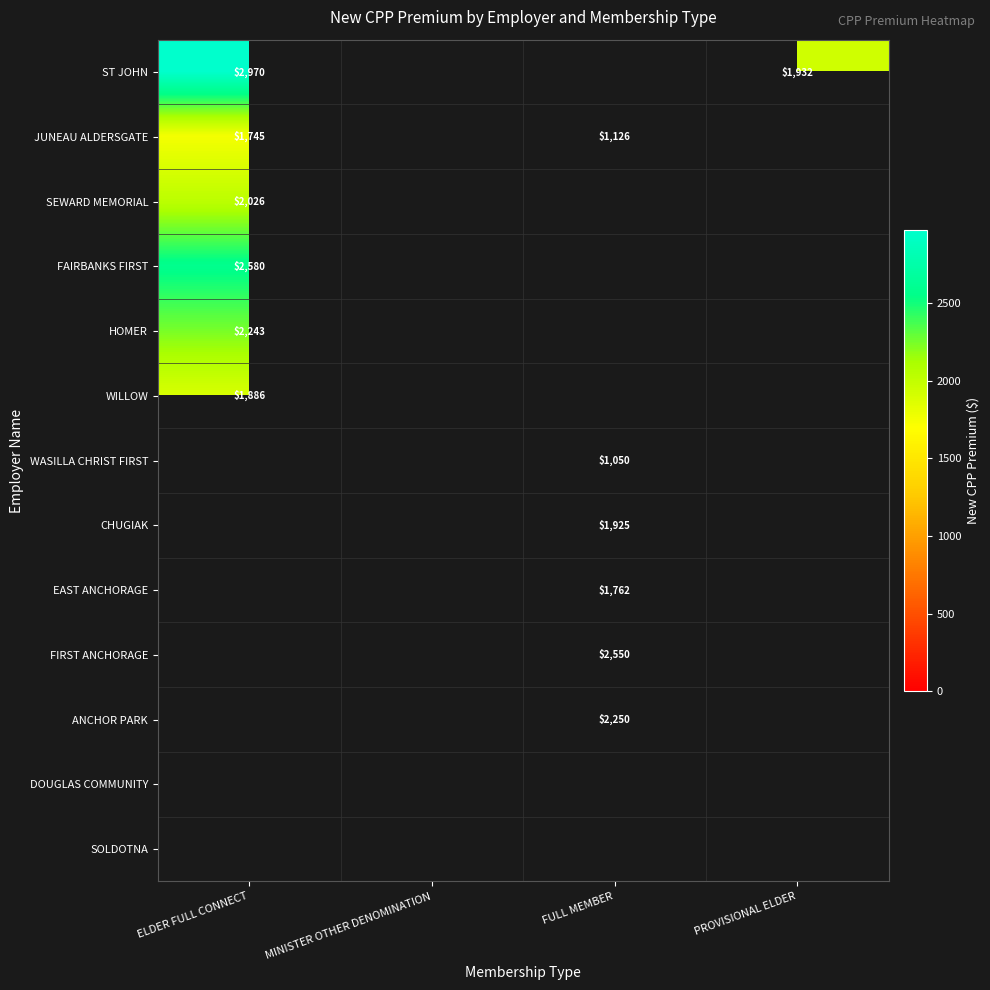

The HOMER series shows 2243 at ELDER FULL CONNECT. True or false?

True